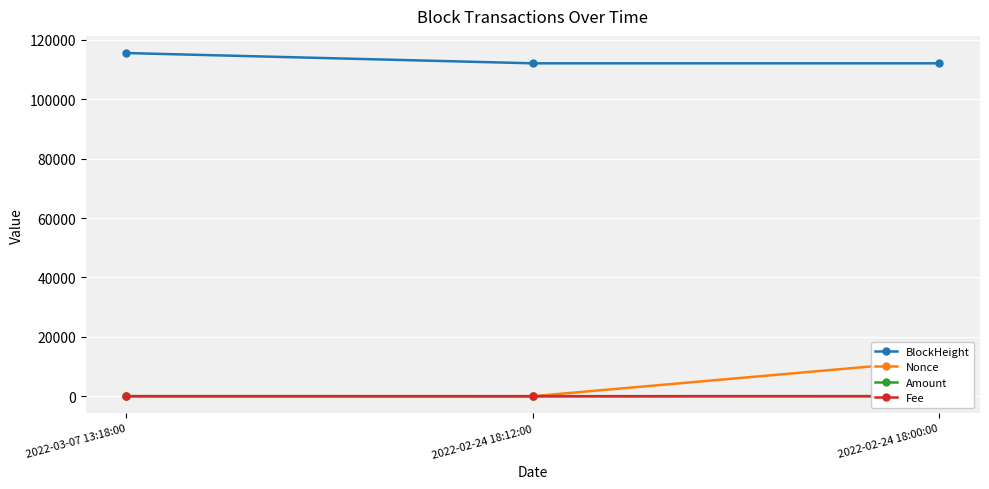

What is the total value across all series at 2022-03-07 13:18:00?

115614.7